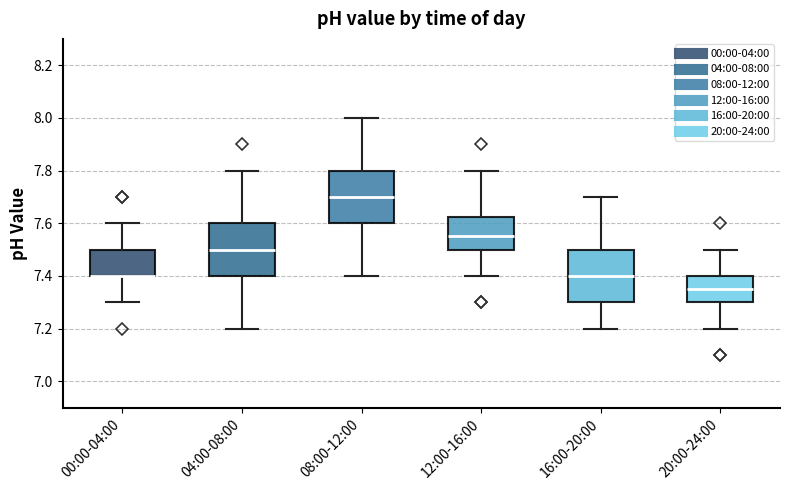

Reading left to right, read every box against the y-axis: the position of its median line, the range the box covers, and the ends of its whiskers. The values are not printed on the chart, so give them approximately, as read against the axis.

00:00-04:00: median 7.40 (drawn on the box's lower edge), box 7.40 to 7.50, whiskers 7.30 to 7.60
04:00-08:00: median 7.50, box 7.40 to 7.60, whiskers 7.20 to 7.80
08:00-12:00: median 7.70, box 7.60 to 7.80, whiskers 7.40 to 8.00
12:00-16:00: median 7.56, box 7.50 to 7.62, whiskers 7.40 to 7.80
16:00-20:00: median 7.40, box 7.30 to 7.50, whiskers 7.20 to 7.70
20:00-24:00: median 7.36, box 7.30 to 7.40, whiskers 7.20 to 7.50